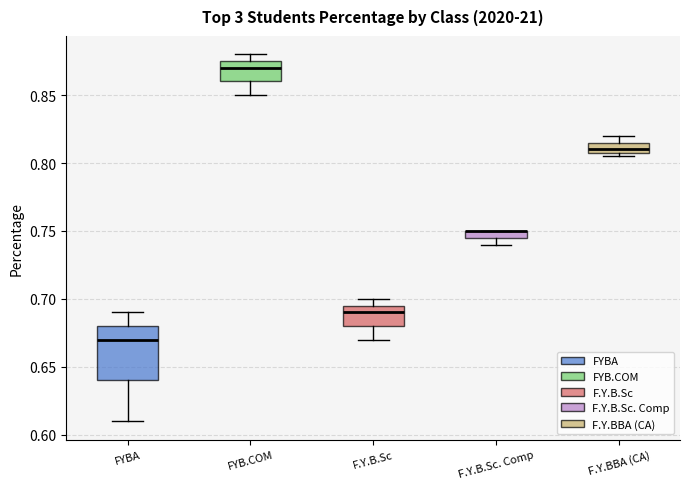

Which box is the tallest, from its lower edge to its upper edge?

FYBA